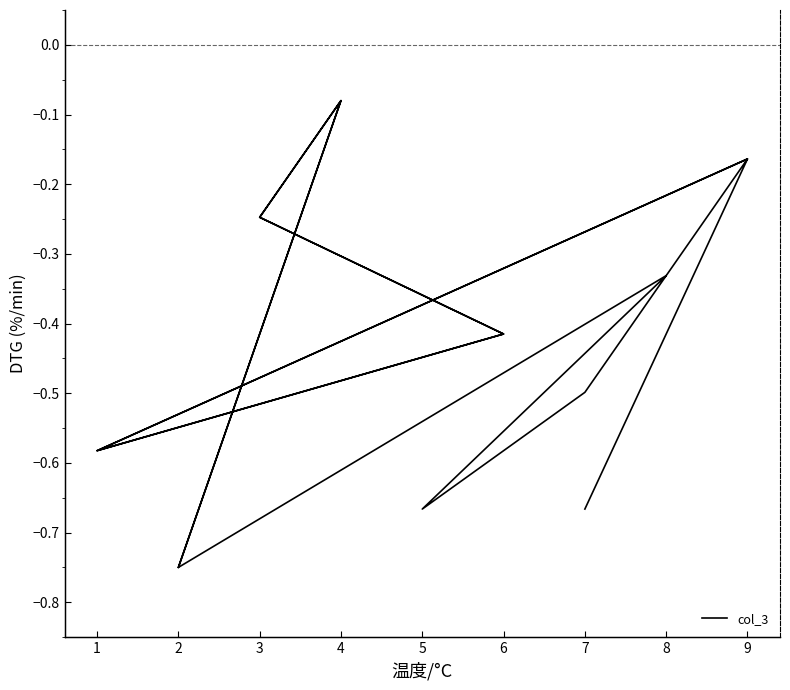

List the labels in order of value, largest first.

4, 4, 9, 9, 3, 3, 8, 6, 6, 7, 1, 1, 5, 7, 2, 2